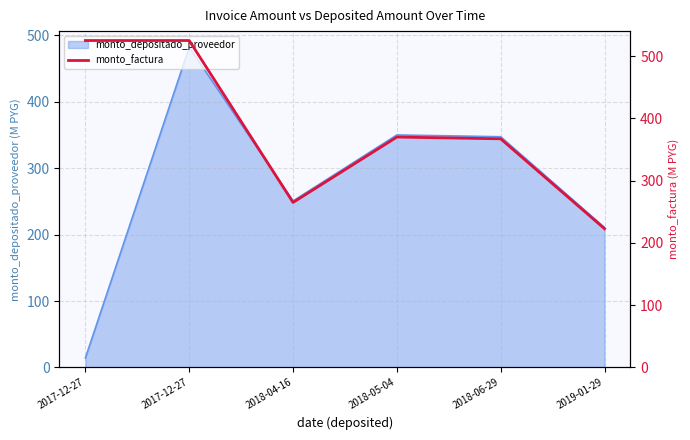

Does the chart have visible grid lines?

Yes